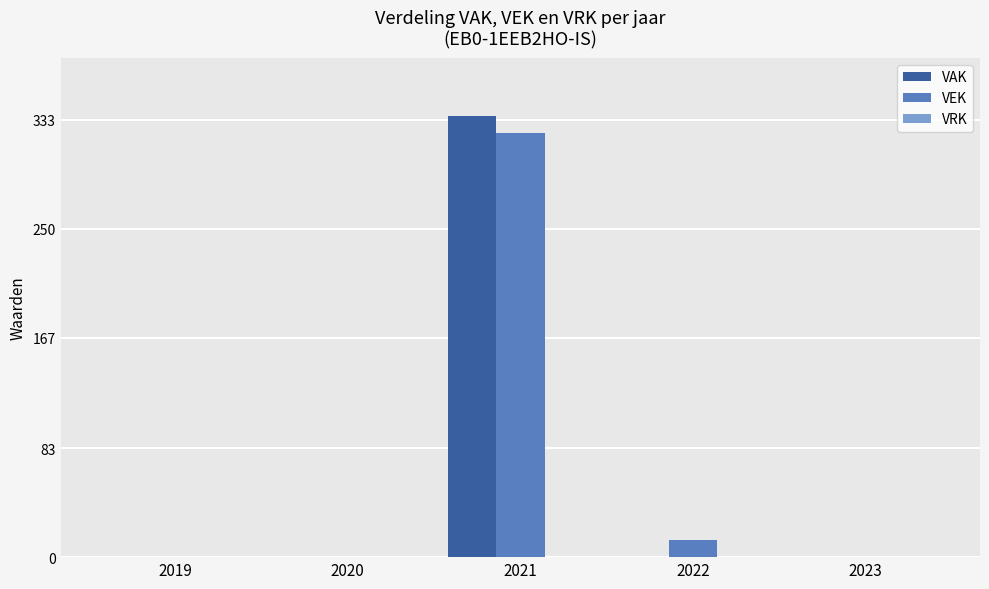

Is the value of VEK at 2021 greater than the value of VAK at 2019?

Yes